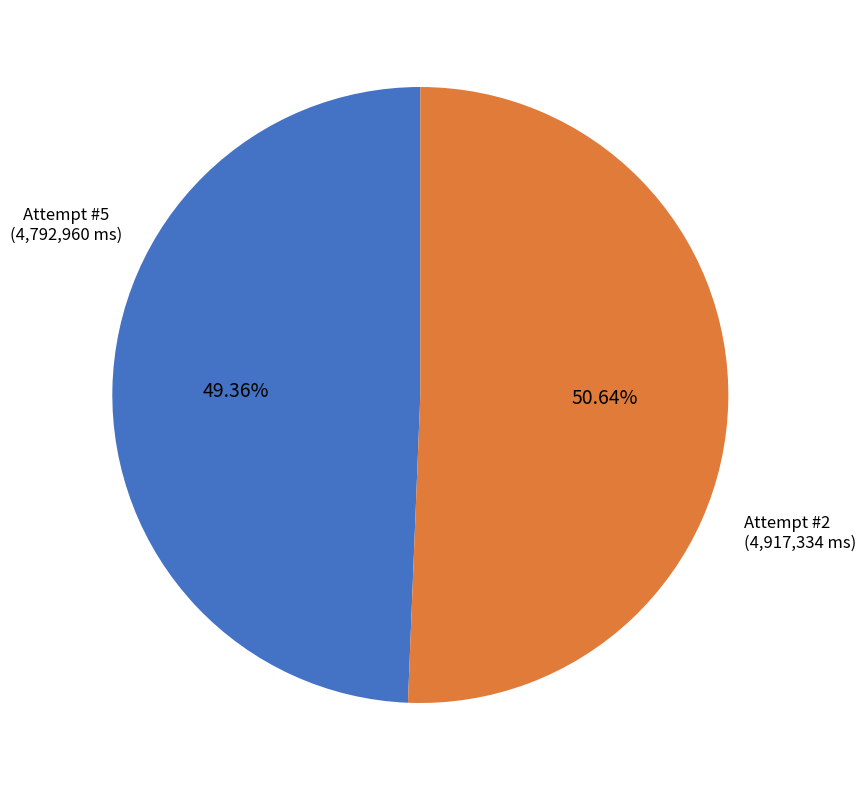

How much of the chart is everything except Attempt #2?

49.4%